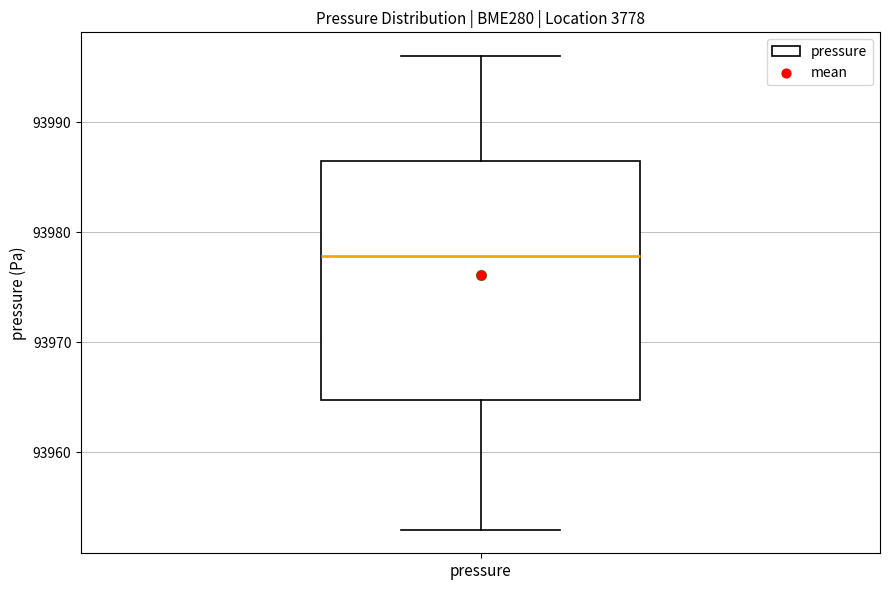

Transcribe this box plot: give where the median line is, the range the box spans, and where the two whiskers end, as read against the y-axis. The values are not printed on the chart, so give them approximately, as read against the axis.

median 93978, box 93965 to 93986, whiskers 93953 to 93996